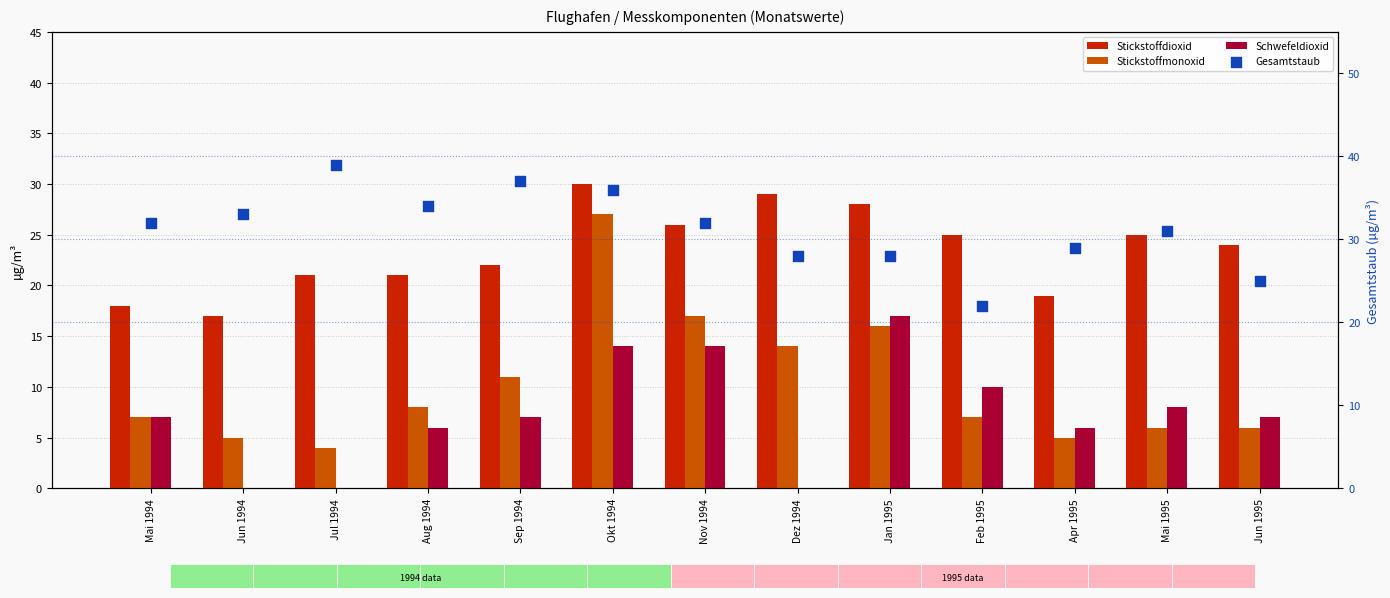

At which category is the sum across all series the highest?

Okt 1994